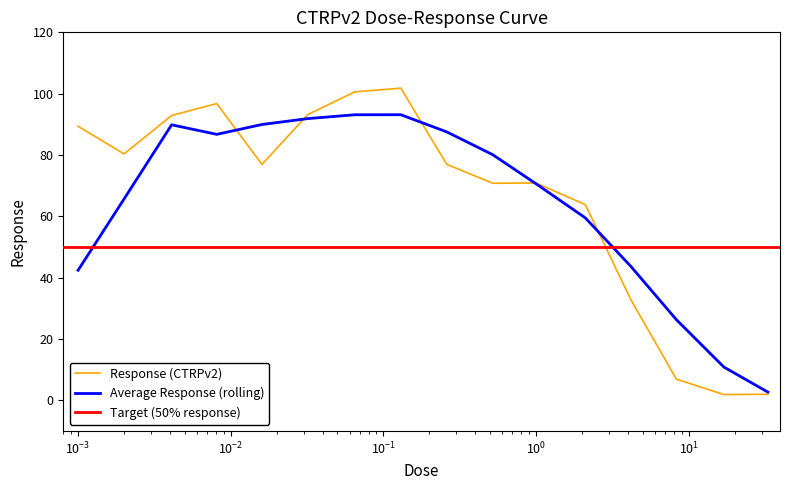

True or false: the data shows 1.9 at 17.0.

True